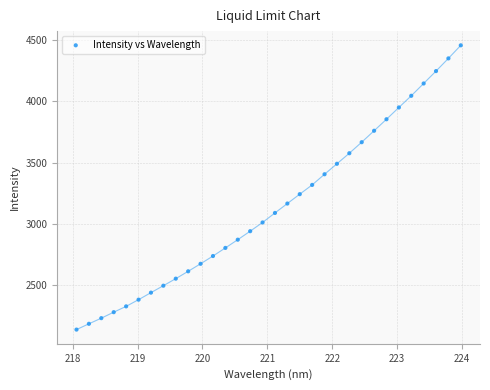

What is the range of Y values (max minus min)?

2315.9